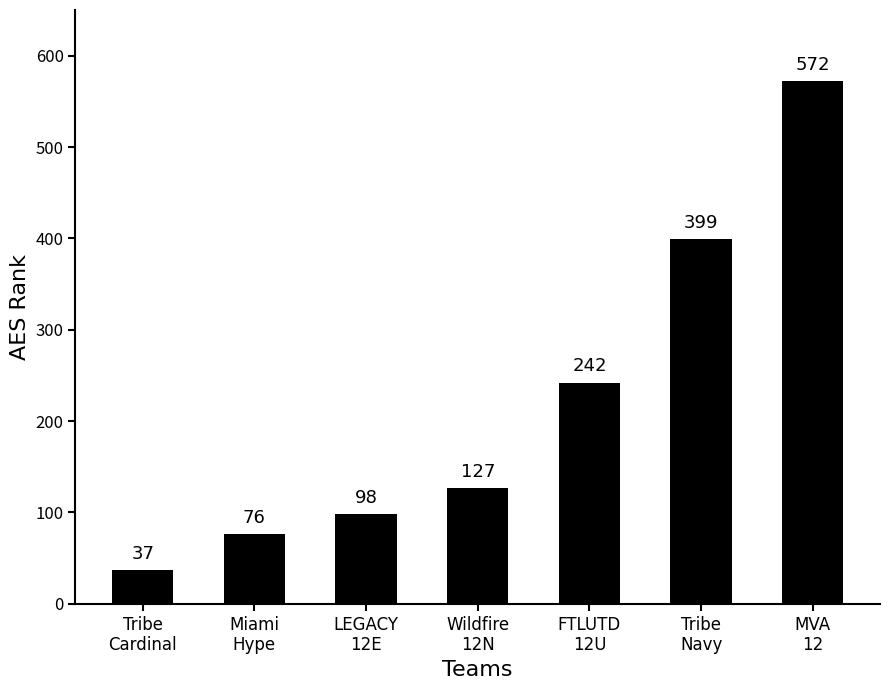

What is the difference between the second highest and minimum values?

362